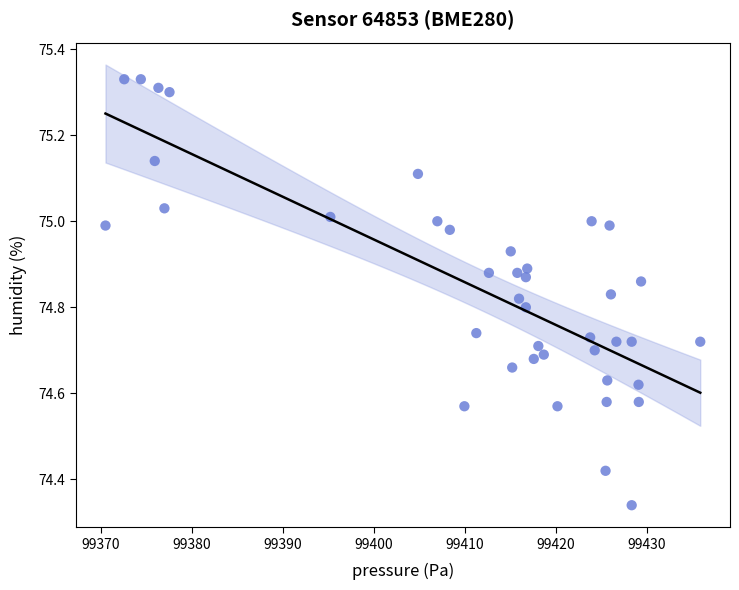

What is the range of Y values (max minus min)?

1.0